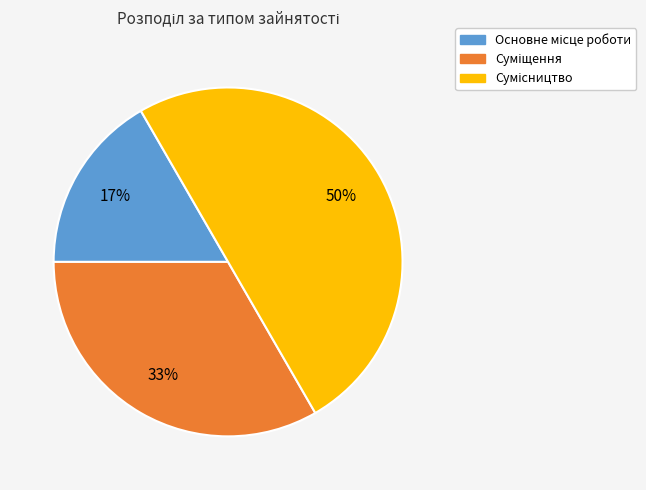

To the nearest percent, what is the difference between the largest and smallest slice percentages?

33%